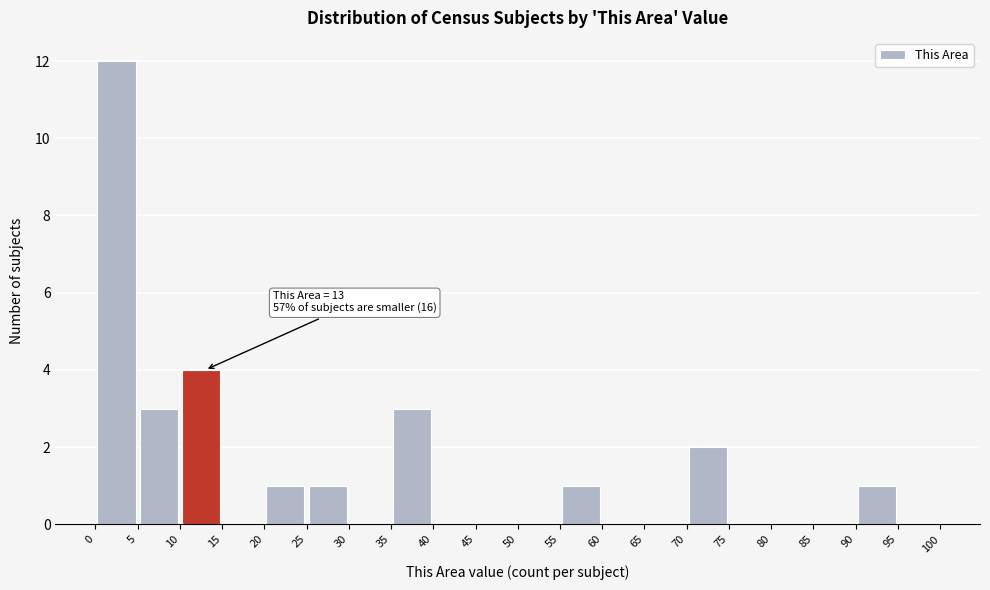

Over which range of the x-axis is the bar tallest?

0 to 5